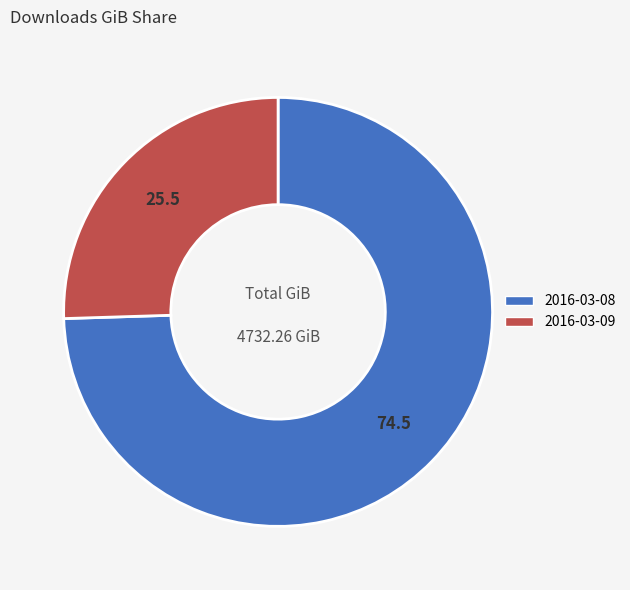

Do 2016-03-08 and 2016-03-09 together represent more than half of the pie?

Yes